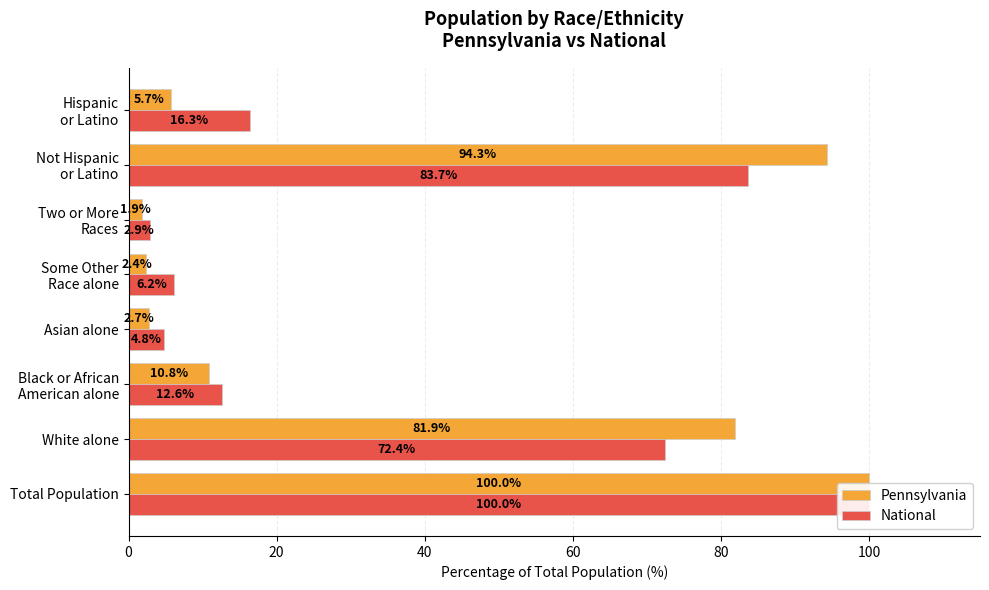

Between White alone and Hispanic or Latino, which series saw the biggest shift?

Pennsylvania